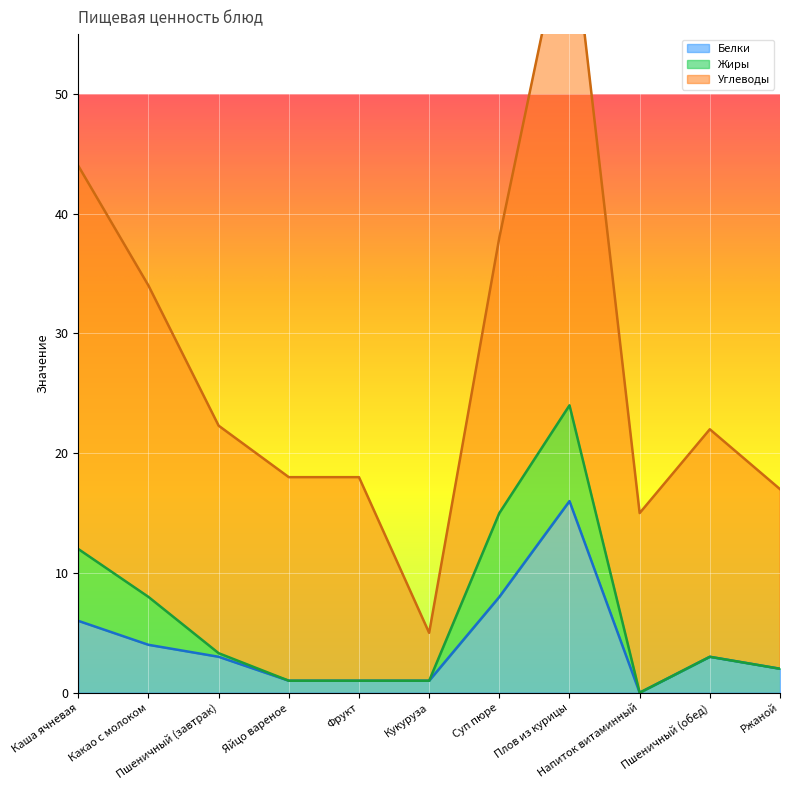

What is the label of the 4th point from the left?

Яйцо вареное